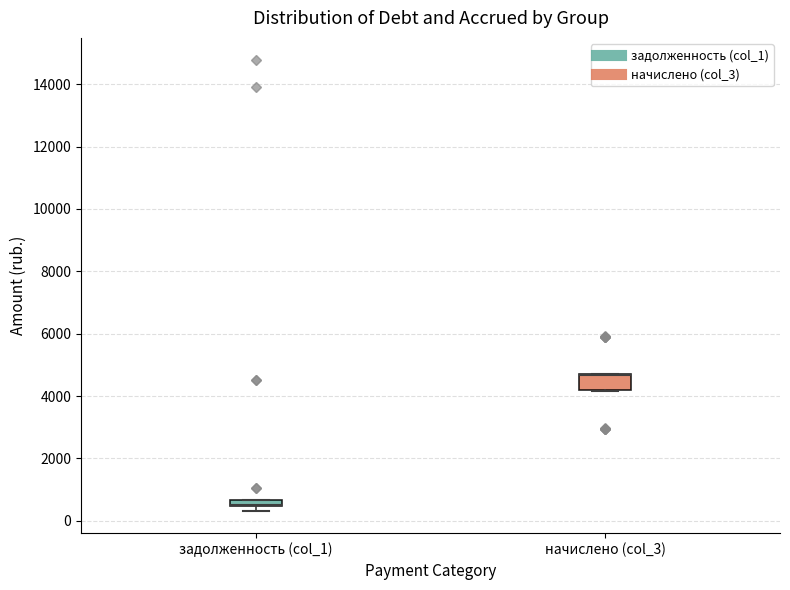

Where is the lower edge of the box for начислено (col_3) on the y-axis? The values are not printed on the chart, so give them approximately, as read against the axis.

4200